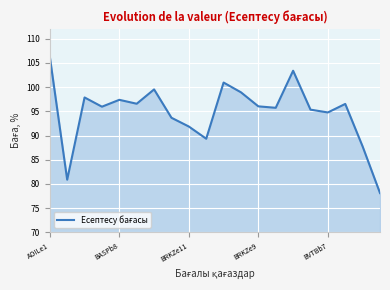

Does the chart have visible grid lines?

Yes